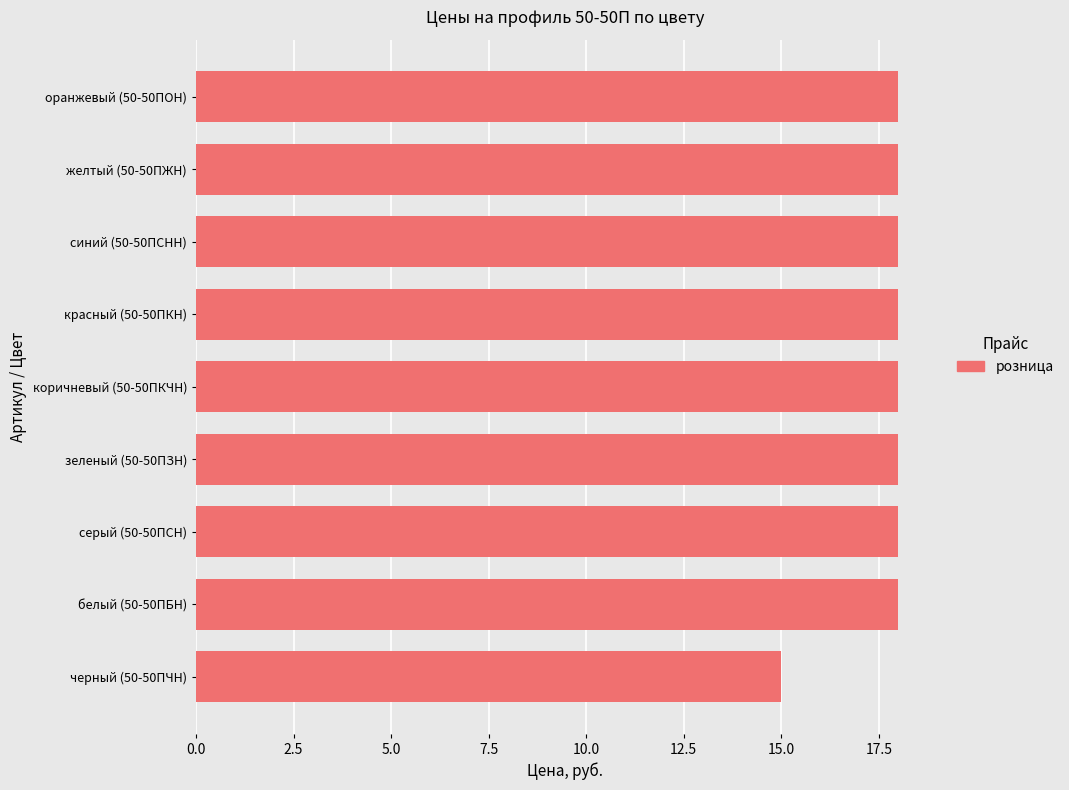

Count the number of data series in this chart.

1